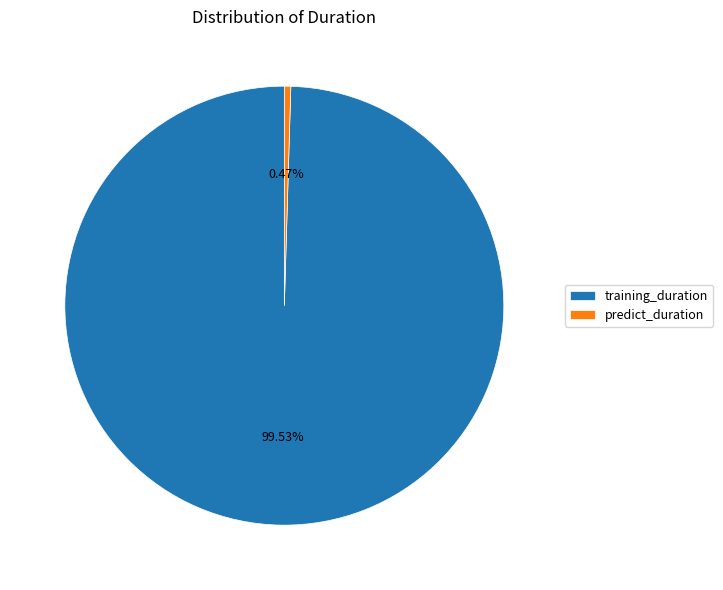

What percentage do training_duration and predict_duration together represent?

100.0%